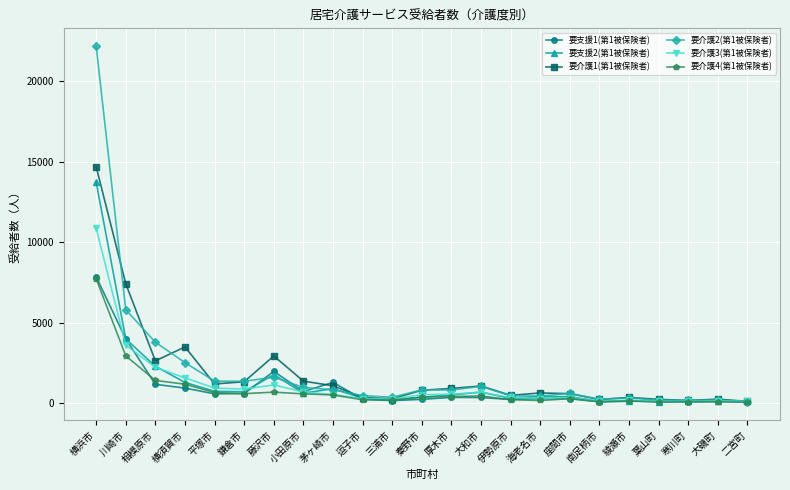

Is this an area chart (filled region under the line)?

No